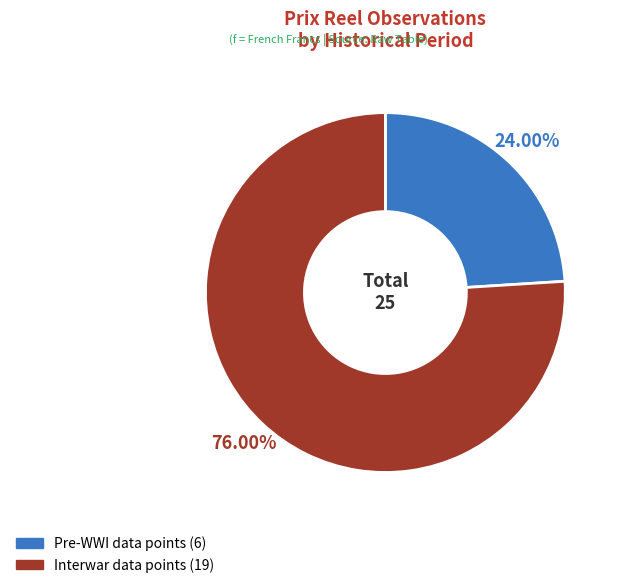

How many slices are in this pie chart?

2